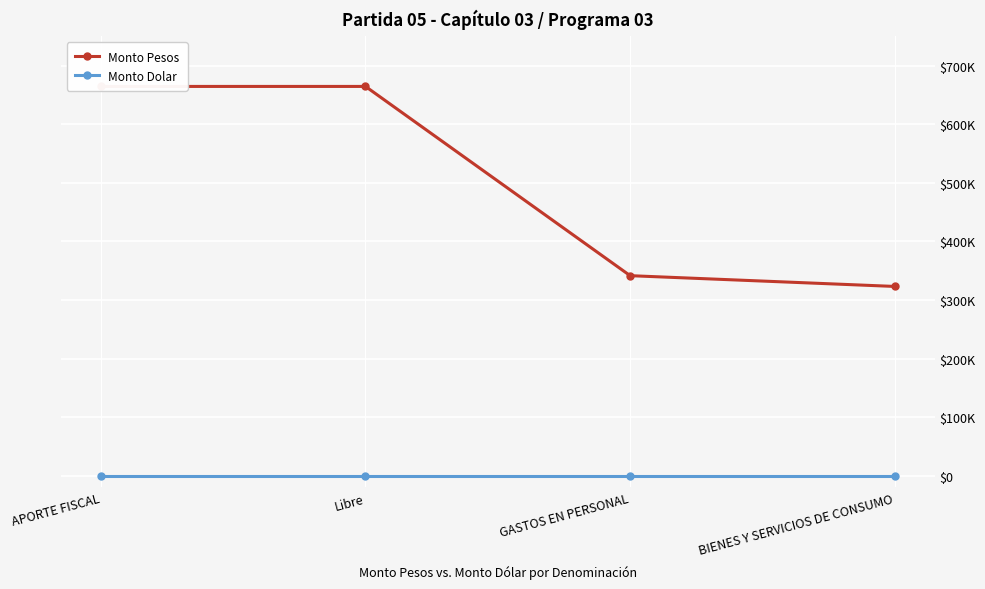

True or false: Monto Dolar has more than 0 interior local peaks.

False